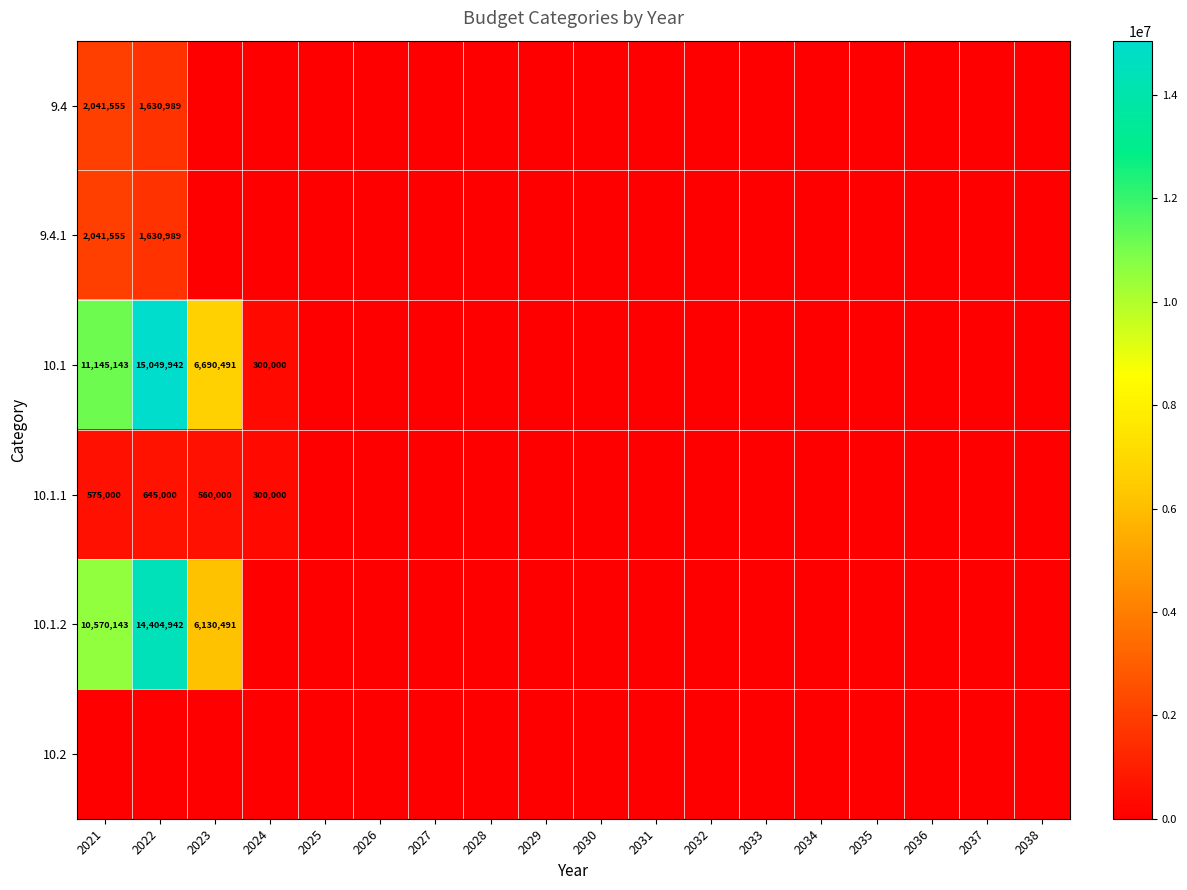

At how many categories does at least one series exceed 2680513?

3